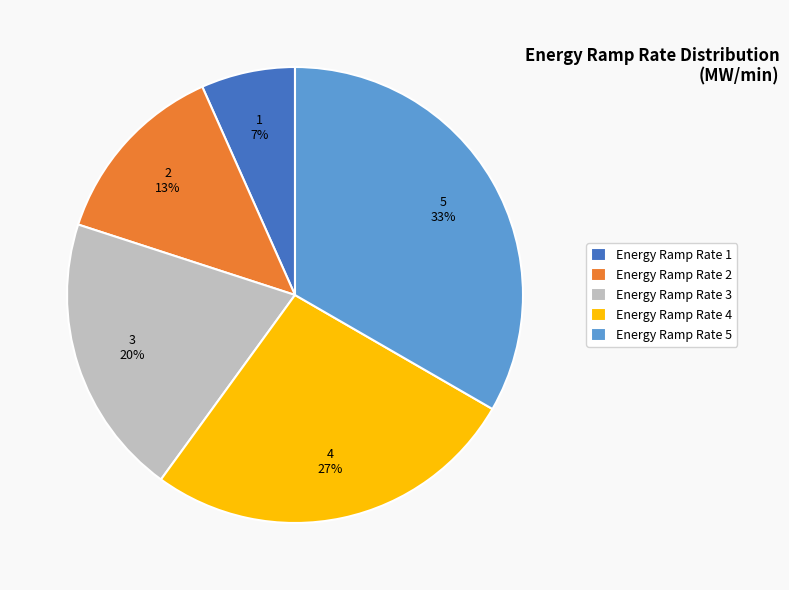

Rank the categories by value from highest to lowest.

Energy Ramp Rate 5, Energy Ramp Rate 4, Energy Ramp Rate 3, Energy Ramp Rate 2, Energy Ramp Rate 1